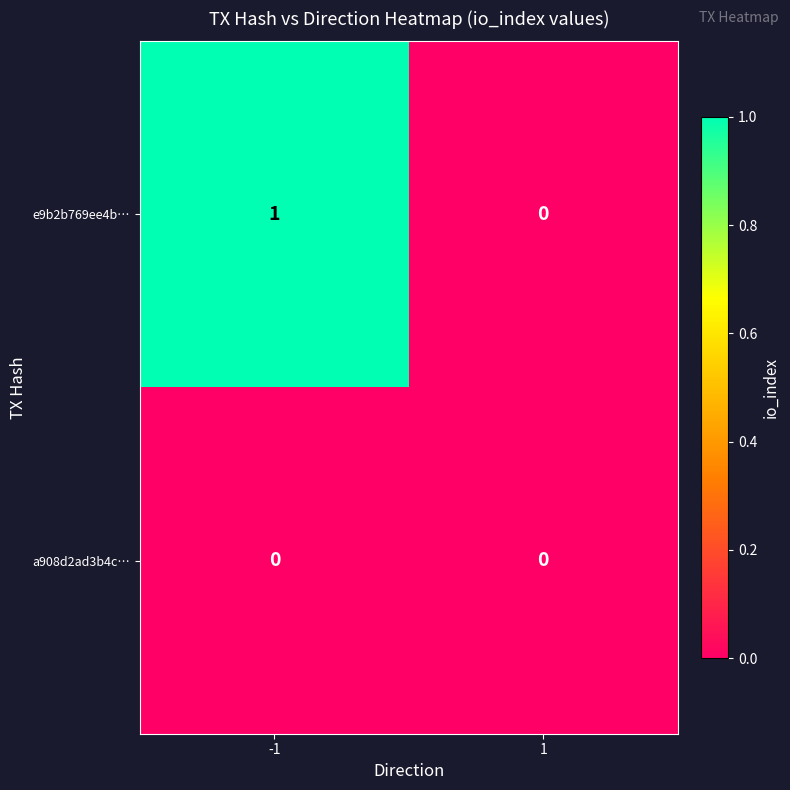

Rank the series at -1 from highest to lowest value.

e9b2b769ee4b…, a908d2ad3b4c…